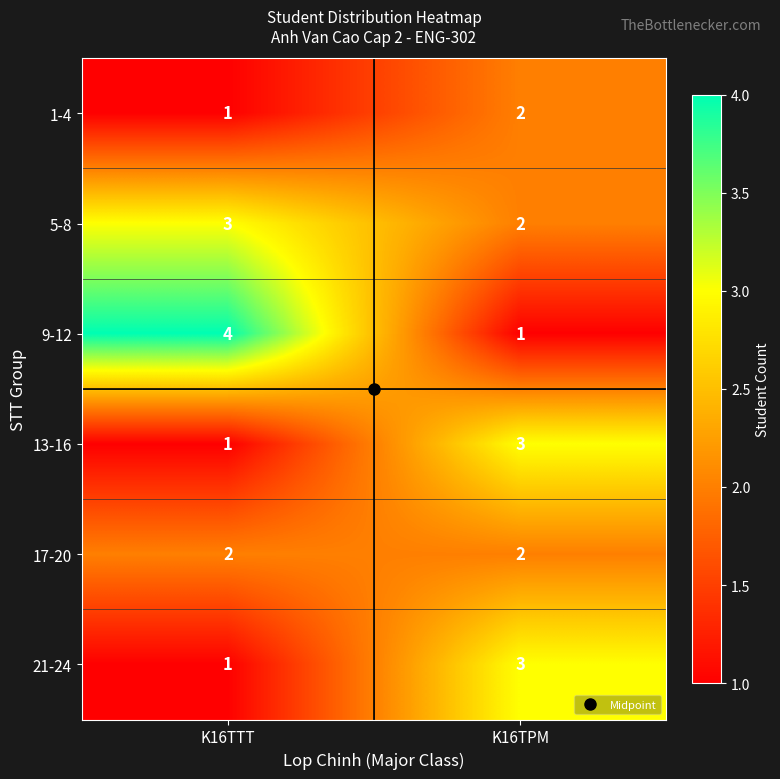

Which series has the largest range (max minus min)?

9-12